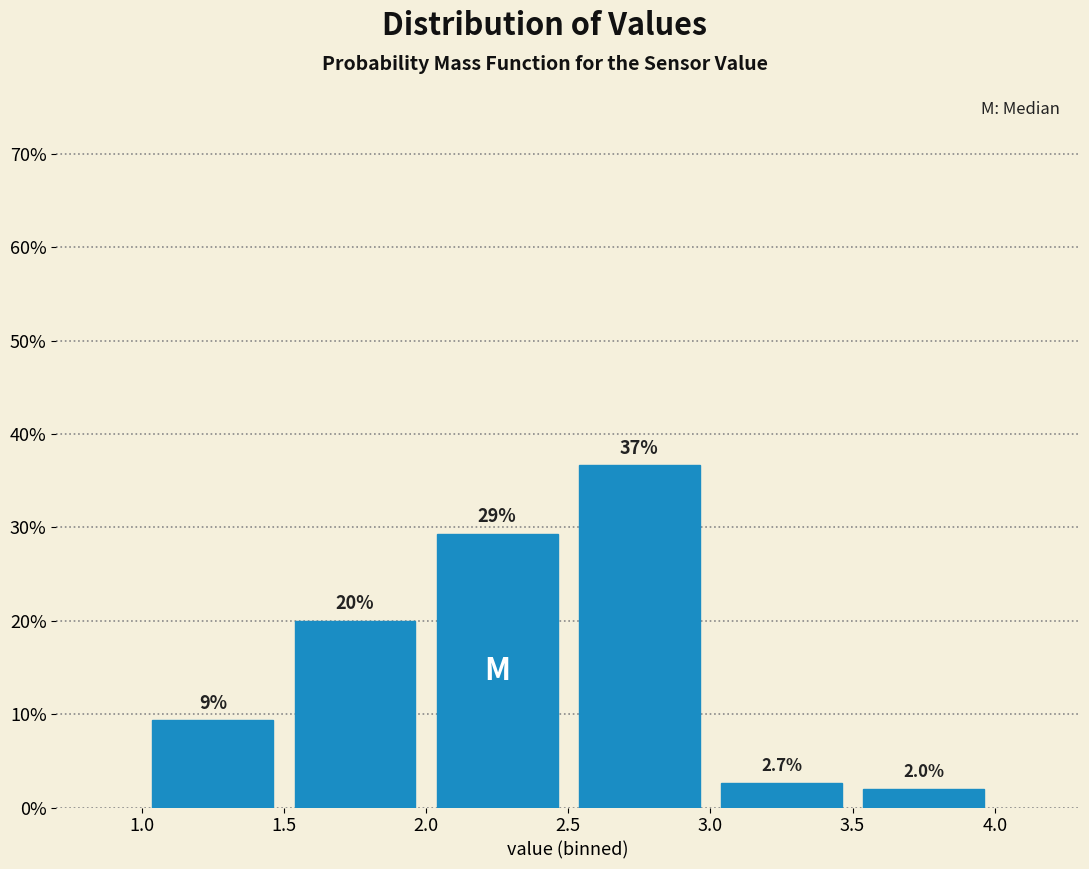

Over which range of the x-axis is the bar tallest?

2.5 to 3.0